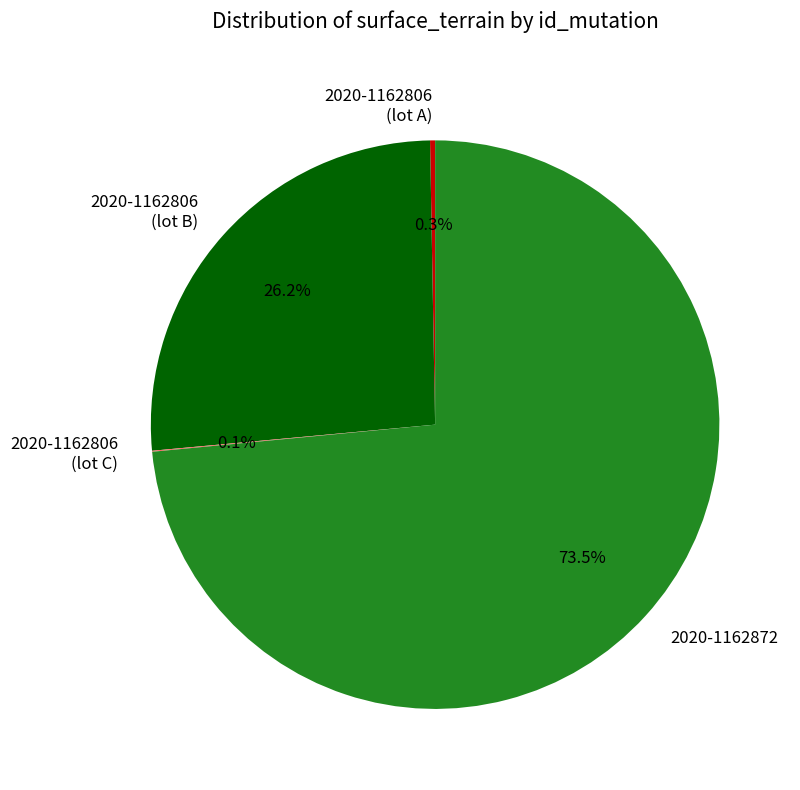

Does any single category account for the majority?

Yes